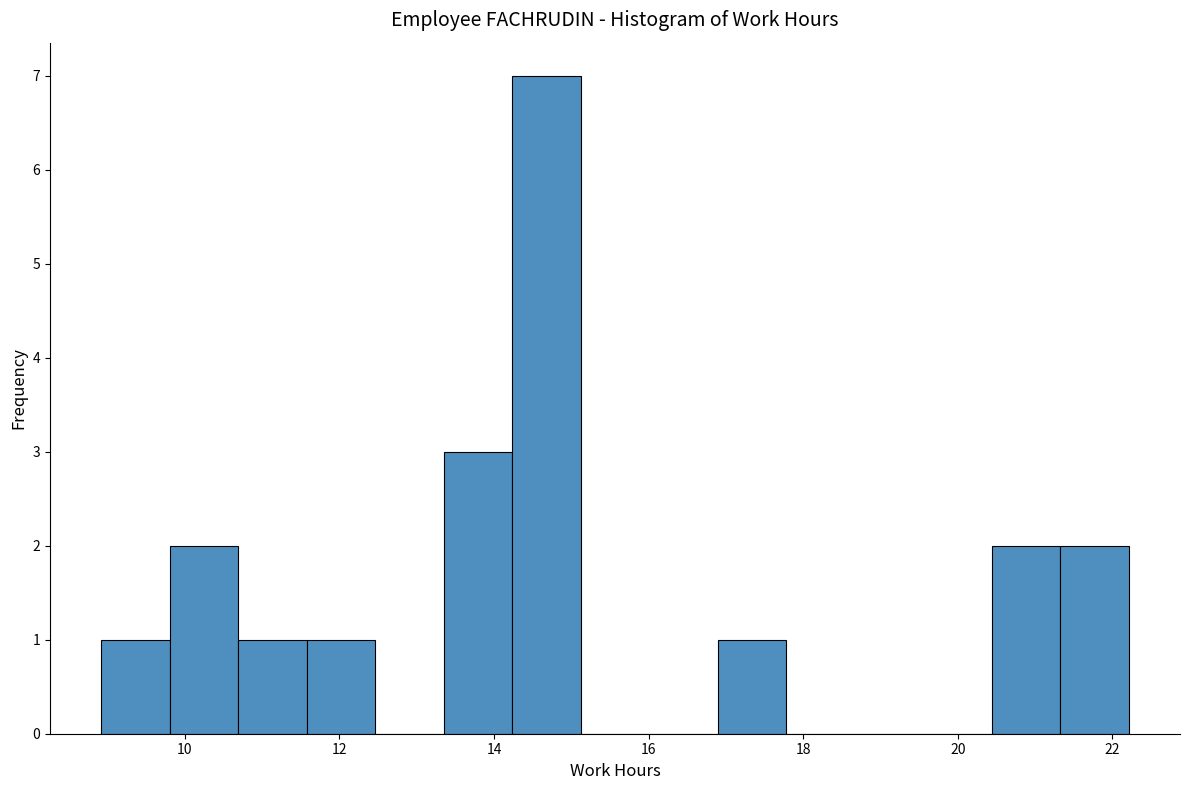

How tall is the bar that spans 20.4 to 21.4 on the x-axis? Neither the bar edges nor the heights are printed on the chart, so give them approximately, as read against the axes.

2